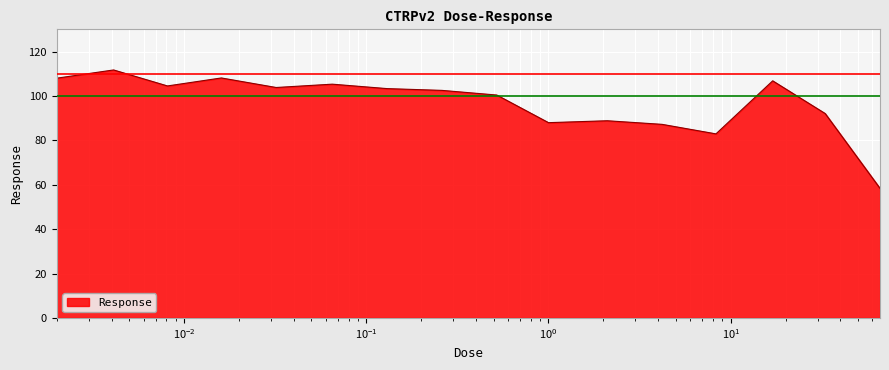

What is the minimum value shown in the chart?

58.4